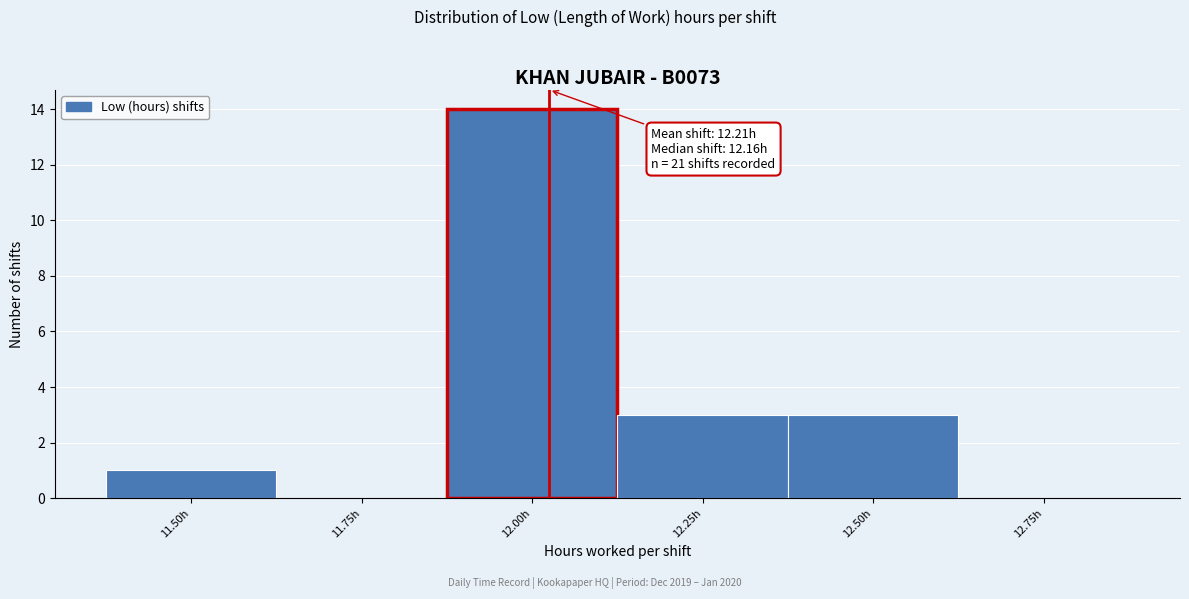

Reading right to left, list all the values displayed in this chart.

12.75h=0	12.50h=3	12.25h=3	12.00h=14	11.75h=0	11.50h=1